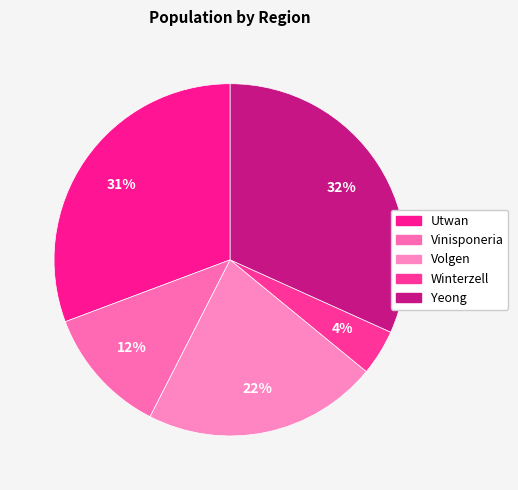

Combined, do Winterzell and Yeong account for over 50%?

No